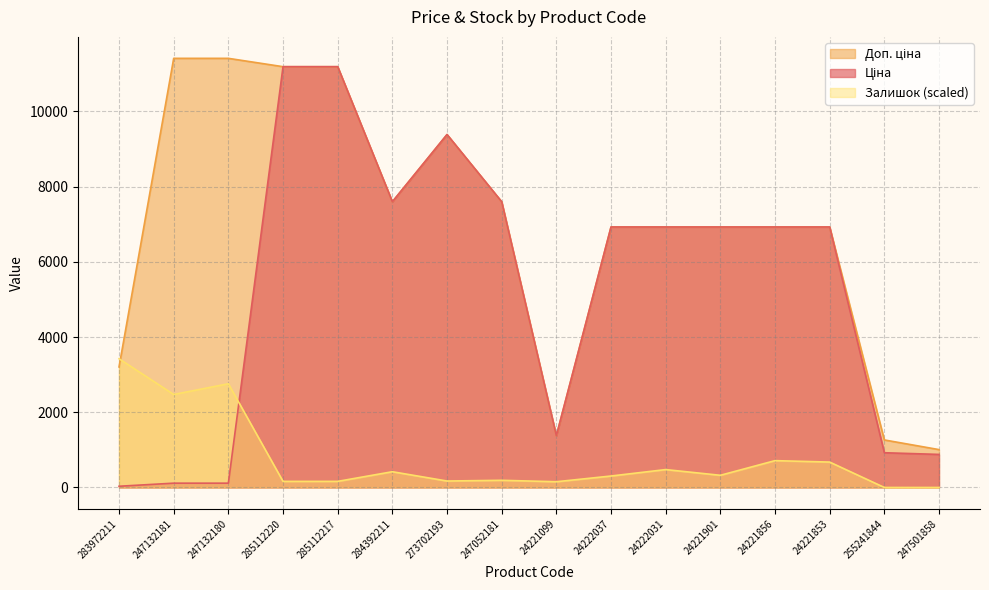

True or false: Ціна has more than 1 points higher than both neighbors.

False